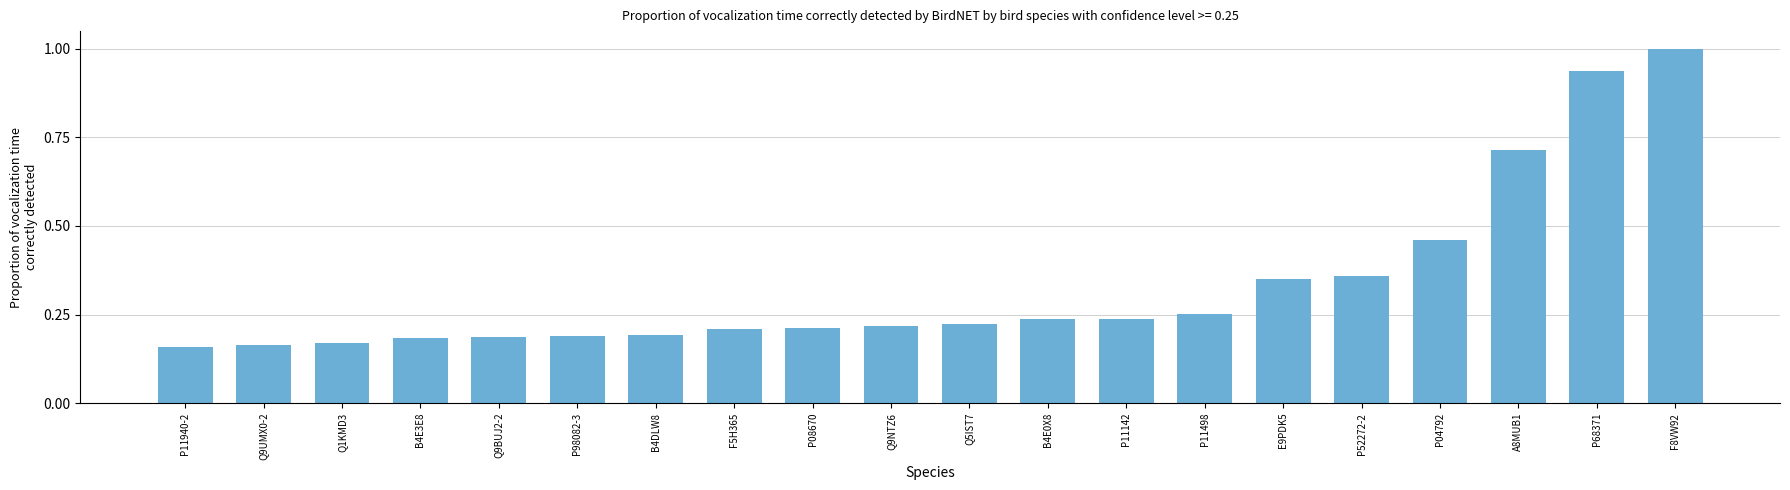

What is the label of the 1st bar from the right?

F8VW92